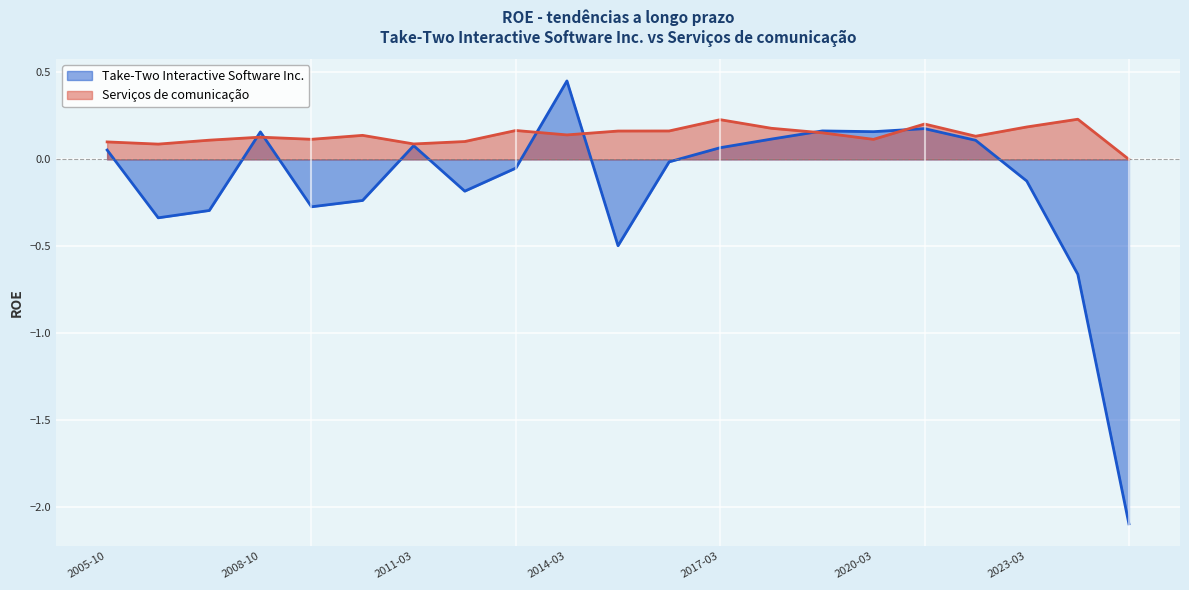

List the series in order of their overall mean, lowest first.

Take-Two Interactive Software Inc., Serviços de comunicação